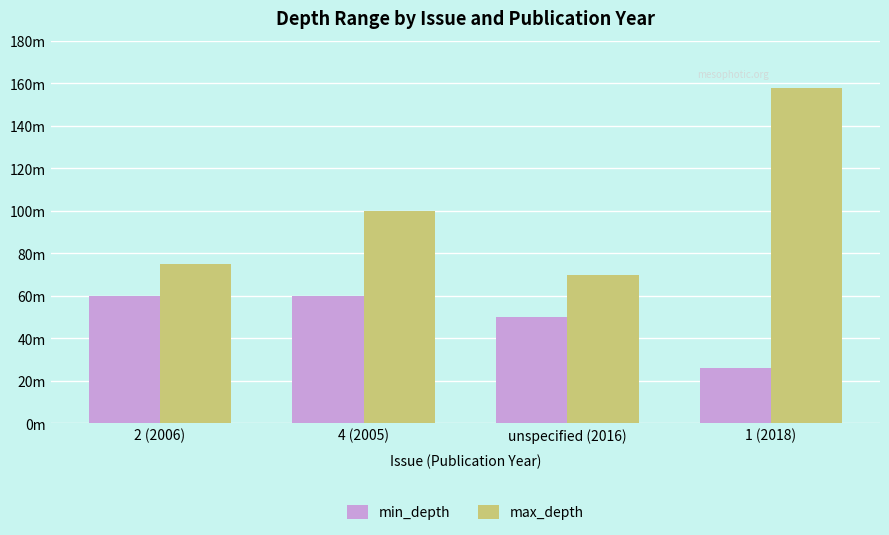

Are the bars grouped side by side (vs. stacked)?

Yes